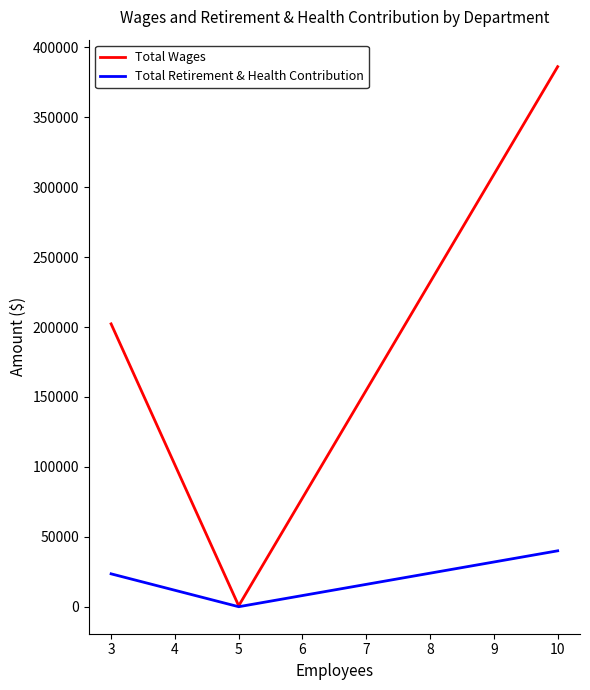

What is the average value of the Total Retirement & Health Contribution series?

21166